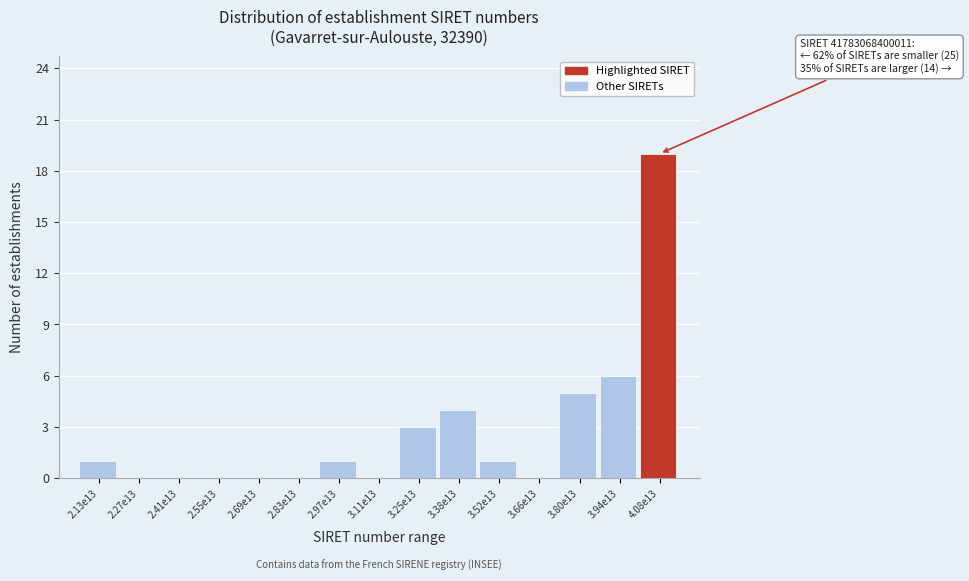

Reading left to right, list all the values displayed in this chart.

2.13e13=1	2.27e13=0	2.41e13=0	2.55e13=0	2.69e13=0	2.83e13=0	2.97e13=1	3.11e13=0	3.25e13=3	3.38e13=4	3.52e13=1	3.66e13=0	3.80e13=5	3.94e13=6	4.08e13=19